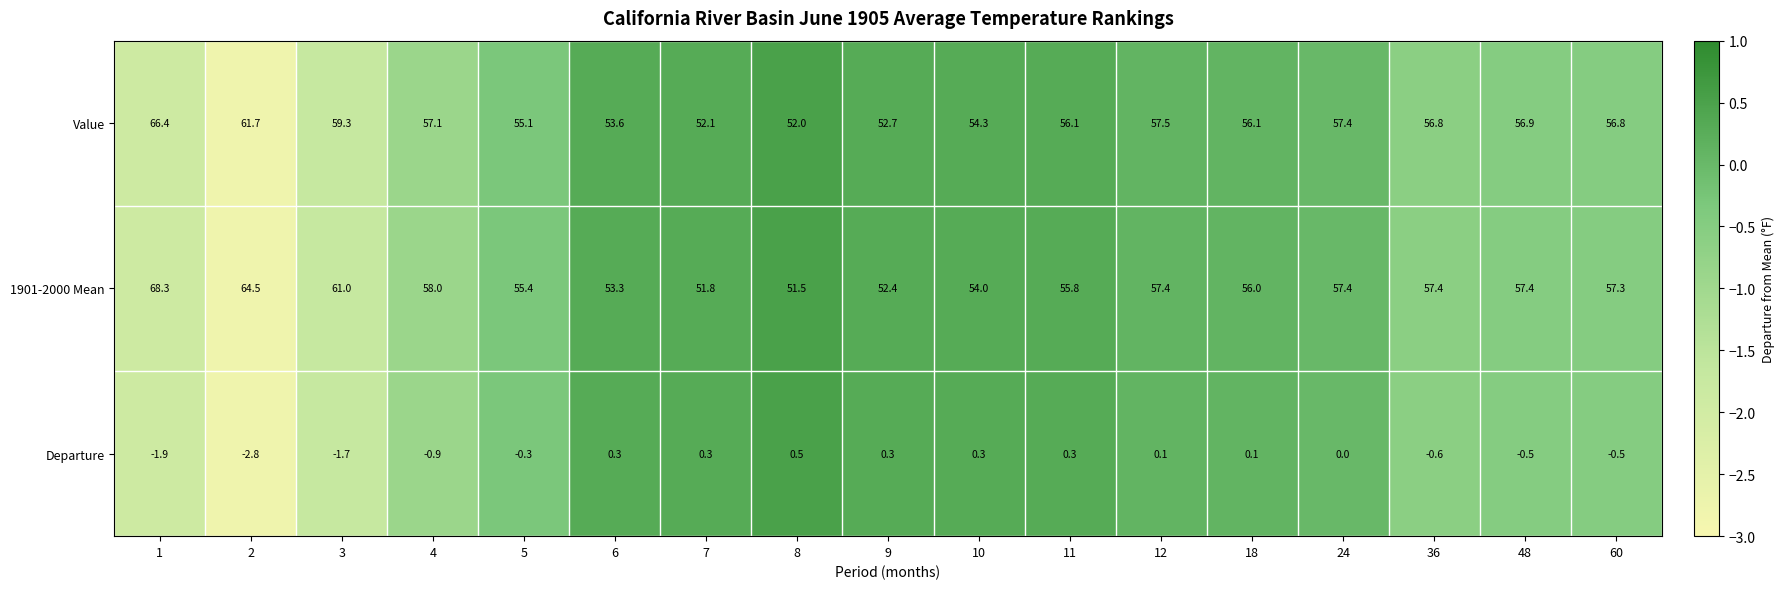

At how many categories does at least one series exceed 48?

17